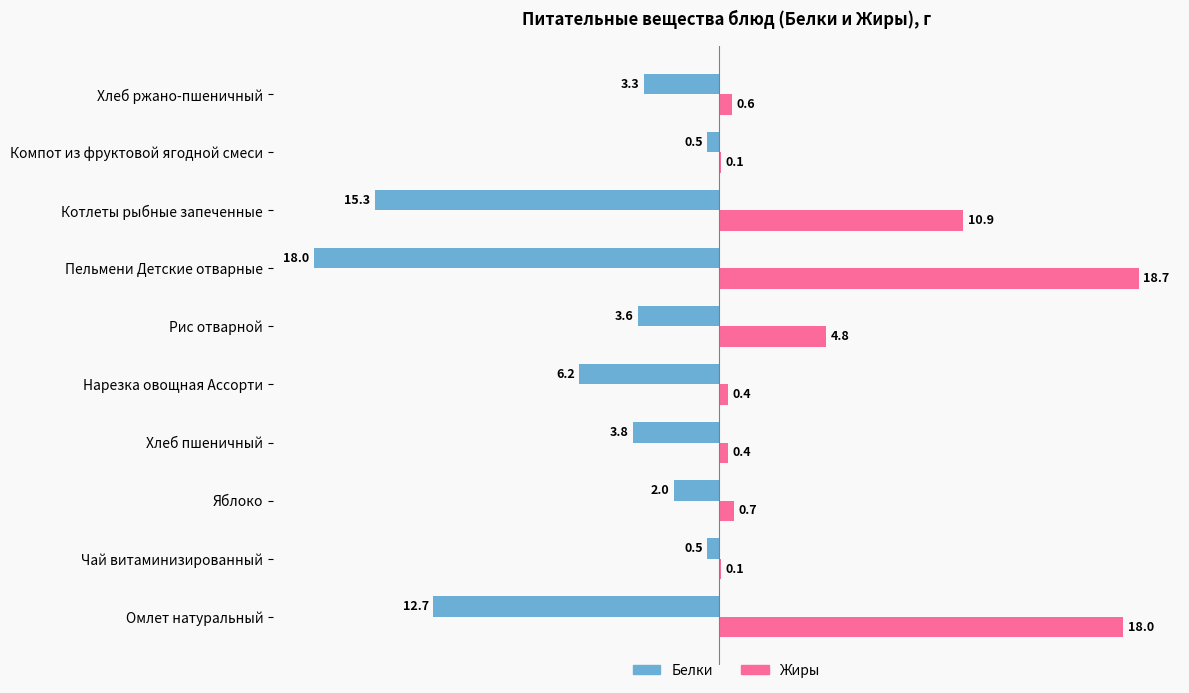

Is the value of Жиры at Котлеты рыбные запеченные greater than the value of Белки at Пельмени Детские отварные?

Yes